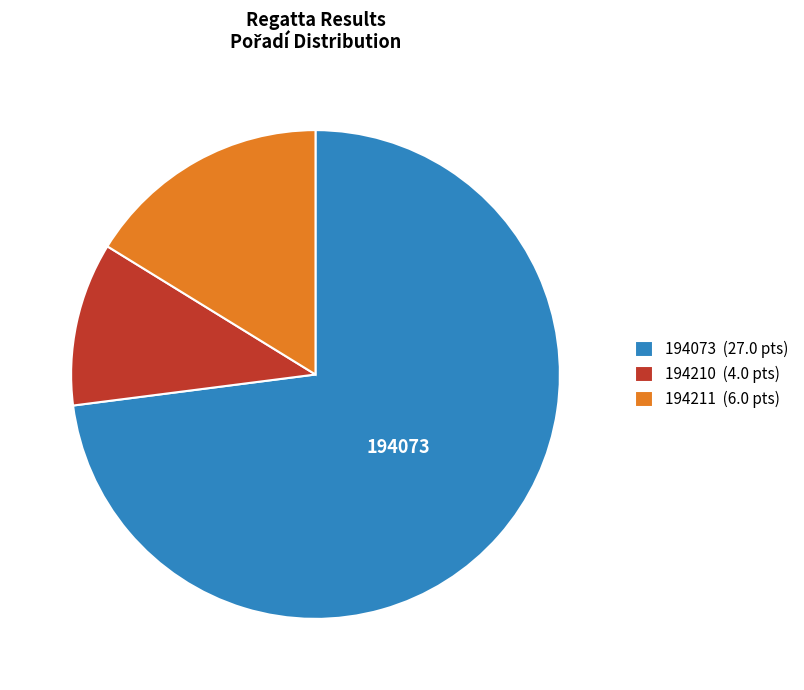

Which has a higher value, 194210 (4.0 pts) or 194073 (27.0 pts)?

194073 (27.0 pts)